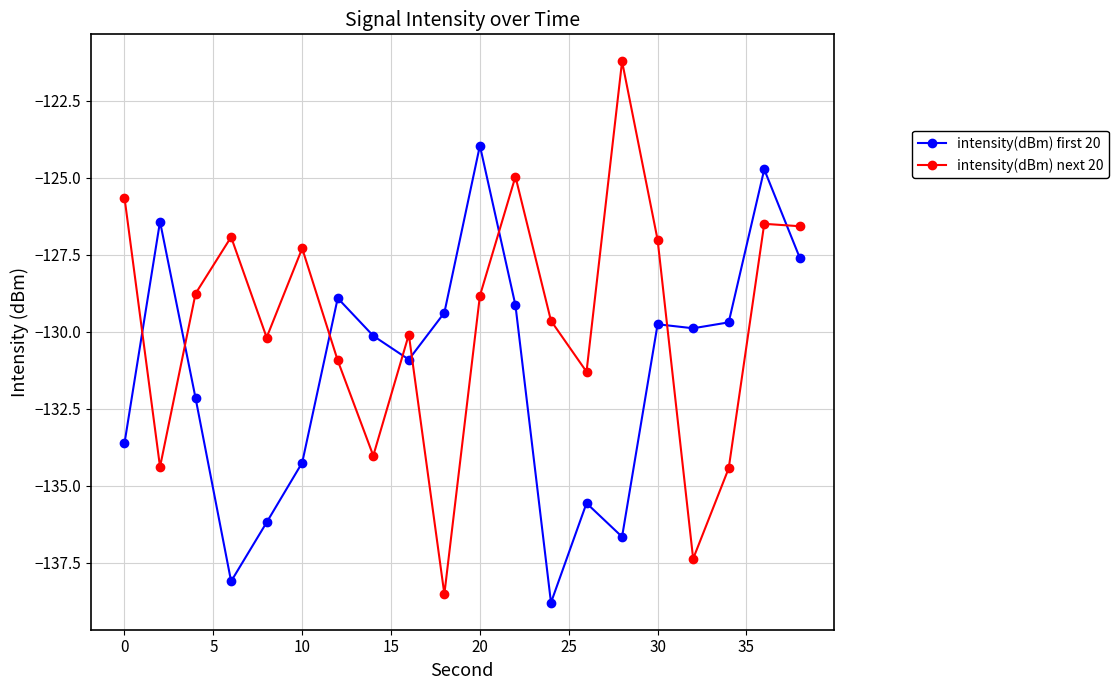

Which series has the largest total across all categories?

intensity(dBm) next 20